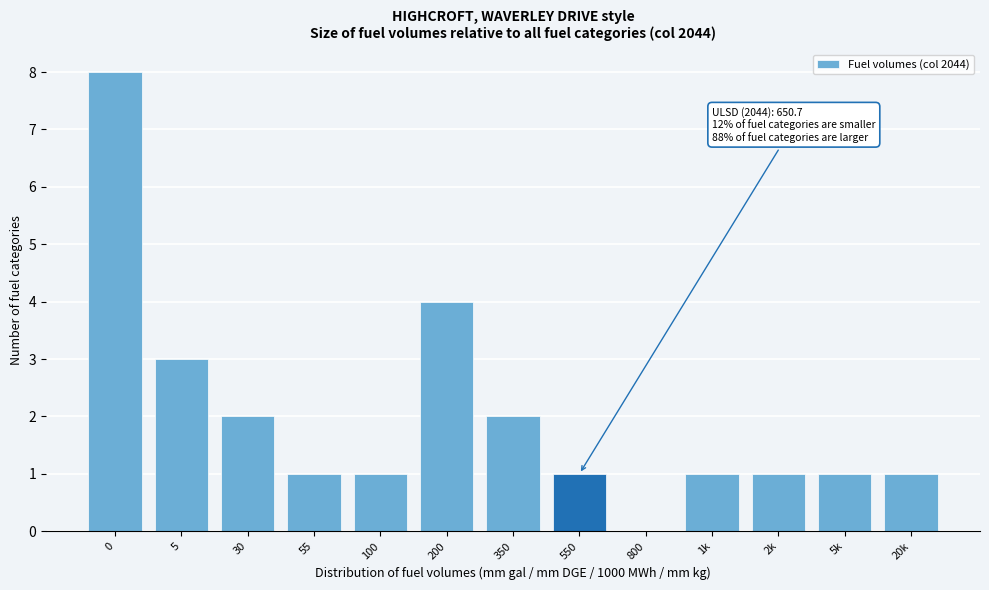

Reading right to left, list all the values displayed in this chart.

20k=1	5k=1	2k=1	1k=1	800=0	550=1	350=2	200=4	100=1	55=1	30=2	5=3	0=8